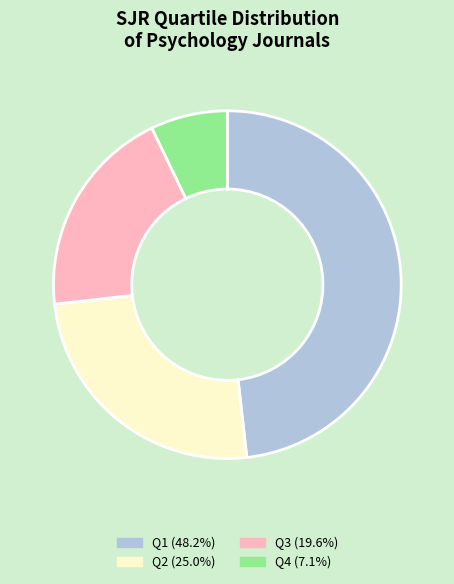

Count the number of slices in the pie.

4